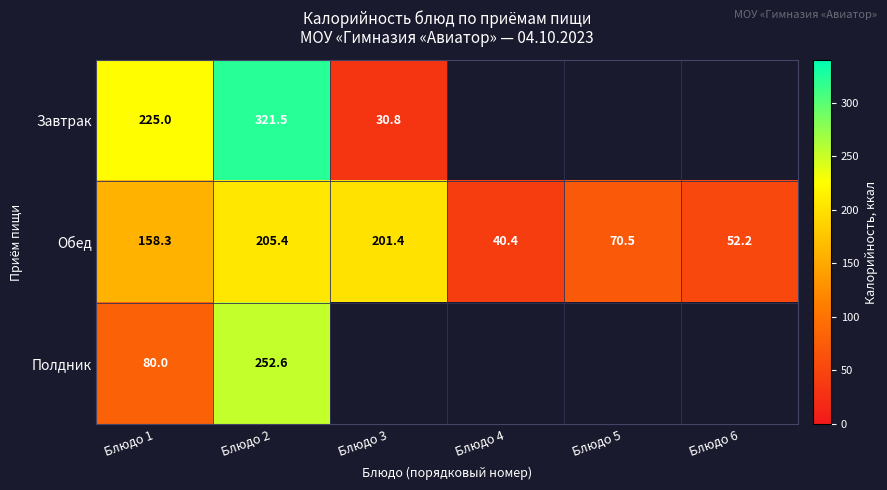

At how many categories does at least one series exceed 227?

1